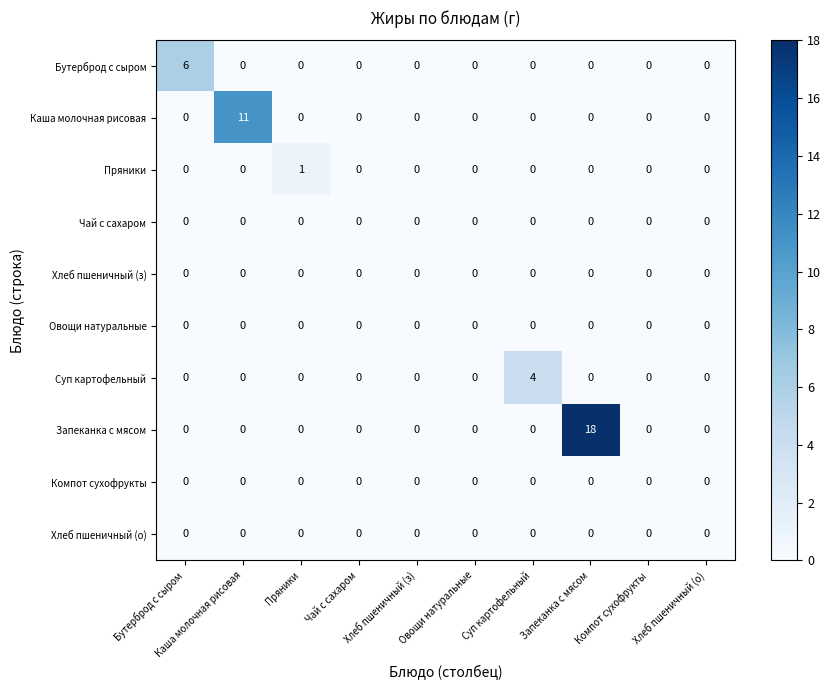

Which series changed the most between Хлеб пшеничный (з) and Запеканка с мясом?

Запеканка с мясом